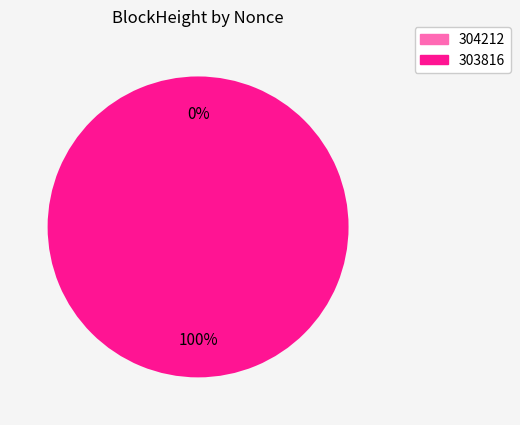

Which category accounts for the majority?

303816